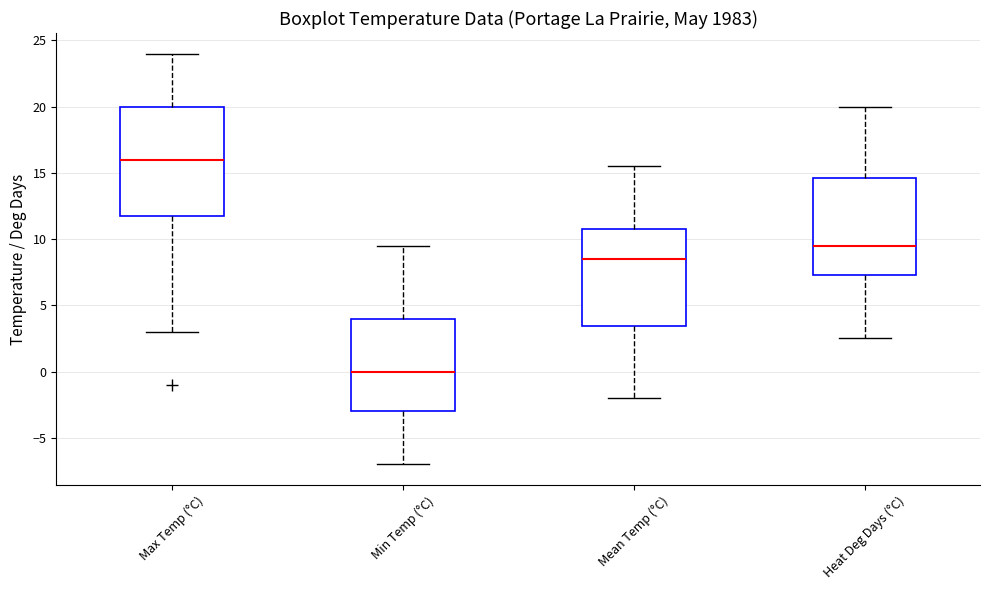

Which box is the tallest, from its lower edge to its upper edge?

Max Temp (°C)